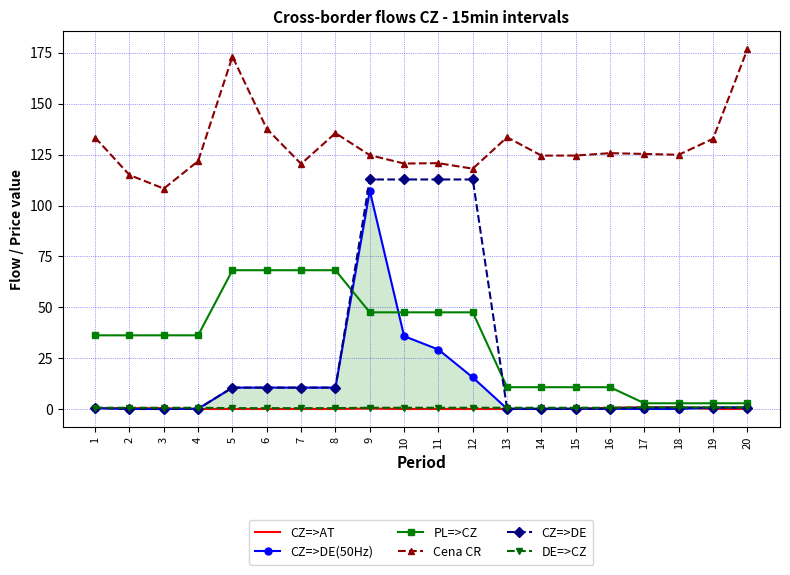

The value of CZ=>DE at 8 is 4.2. True or false?

False